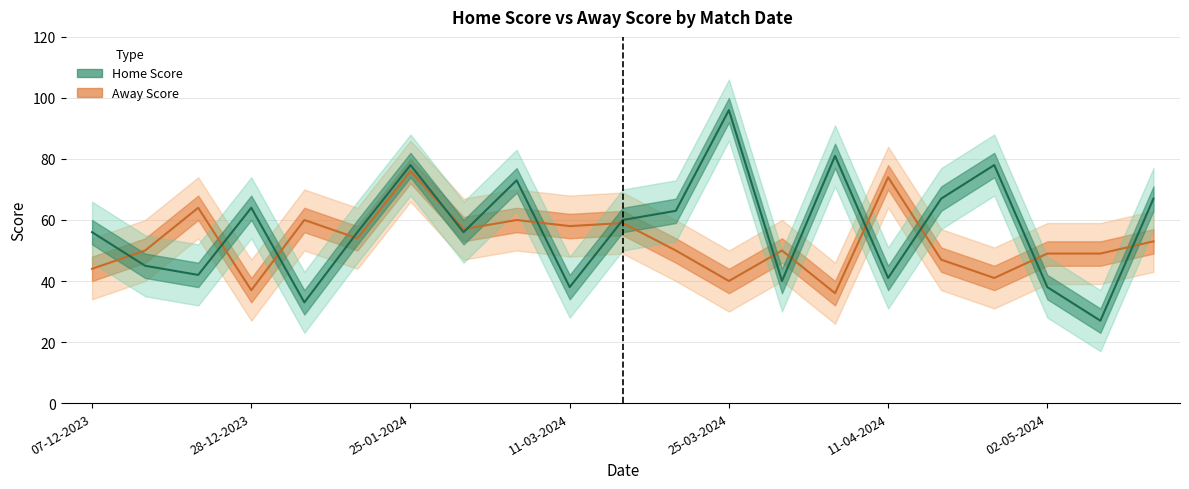

Is the value of Away Score at 25-01-2024 greater than the value of Home Score at 07-12-2023?

Yes